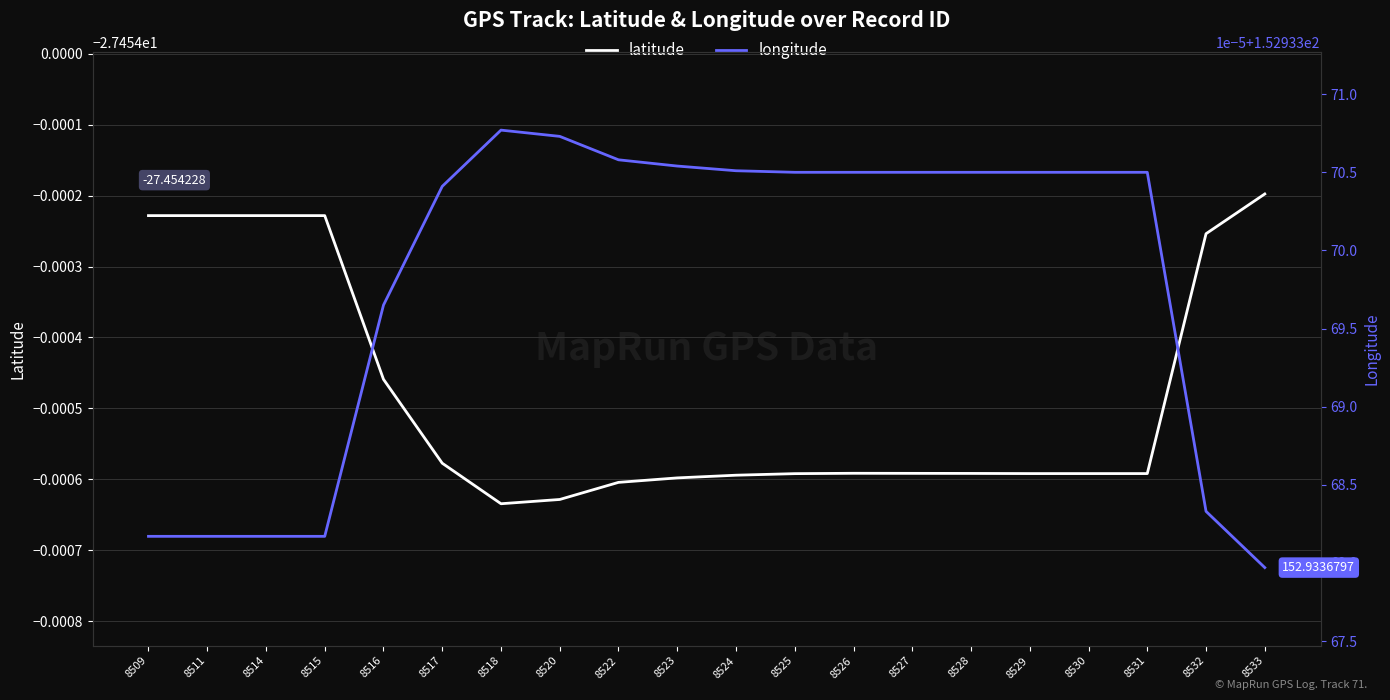

Count the number of categories in the chart.

20